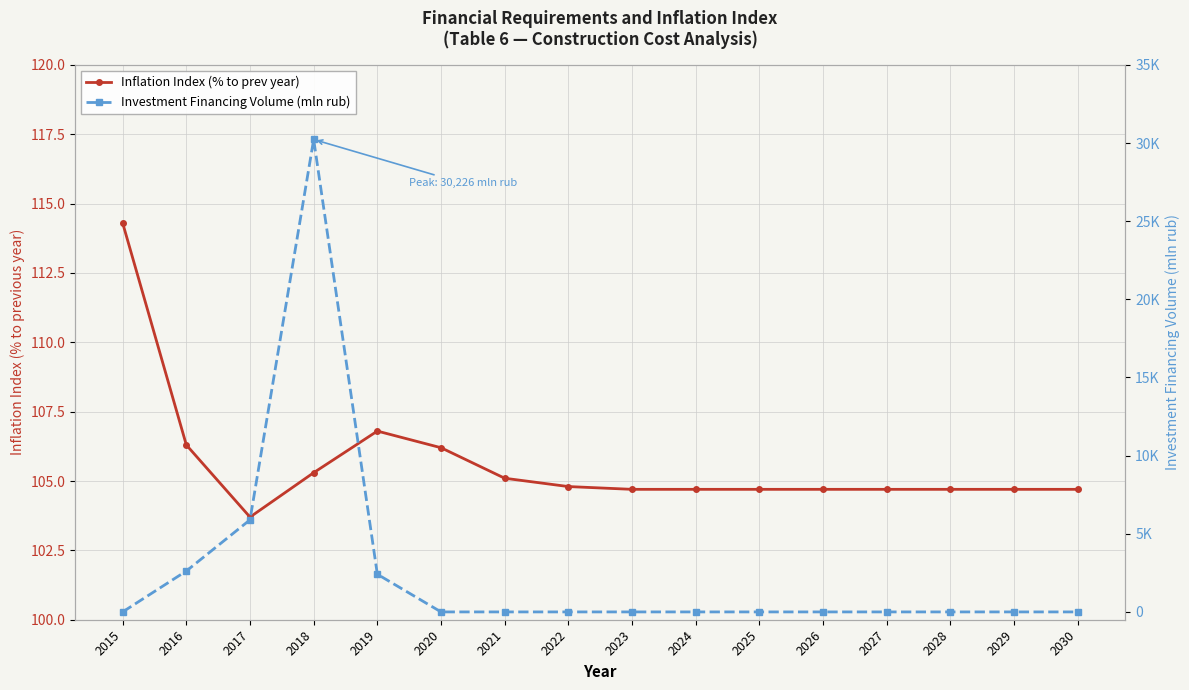

What is the lowest value of the Inflation Index (% to prev year) series?

103.7